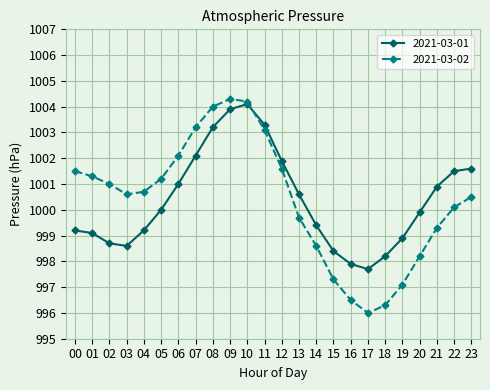

The 2021-03-01 series shows 1312.5 at 03. True or false?

False